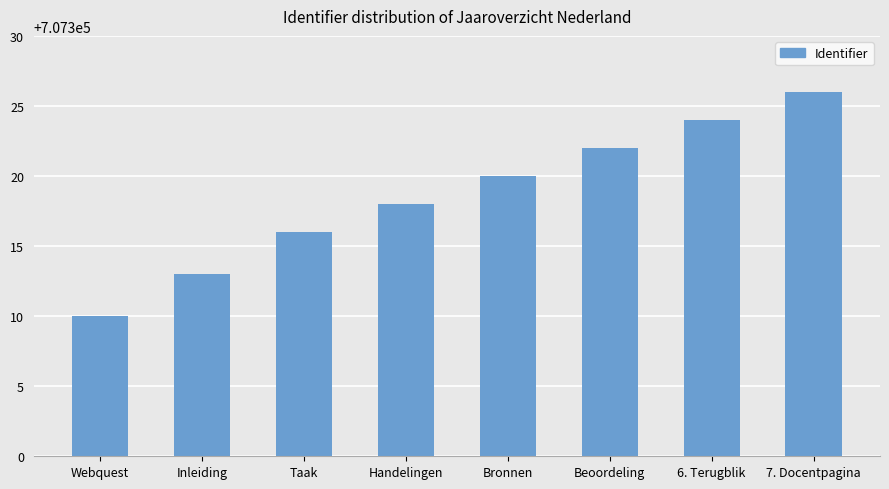

Between 7. Docentpagina and Handelingen, which is larger?

7. Docentpagina